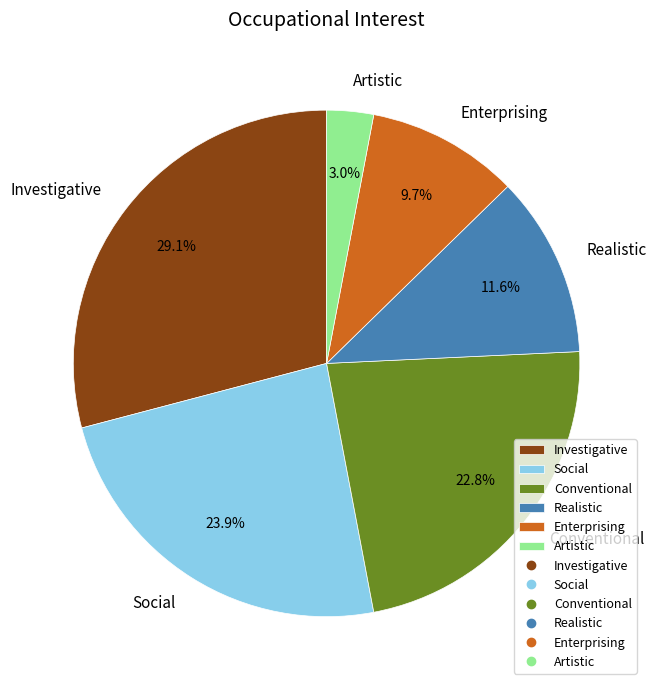

Combined, do Artistic and Realistic account for over 50%?

No